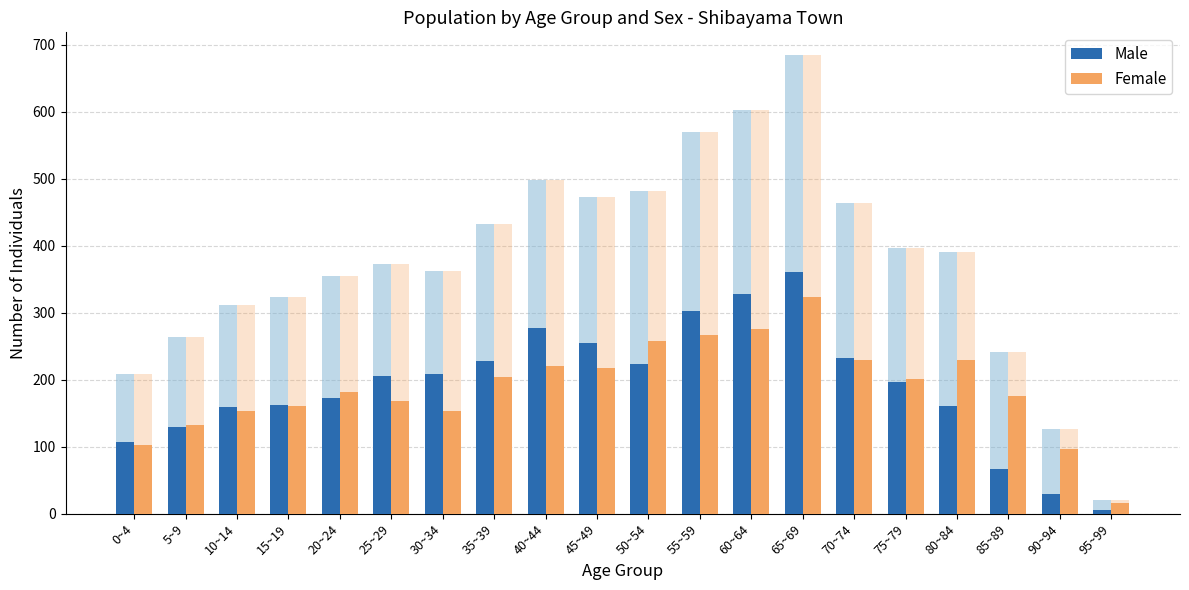

Reading right to left, list all the values displayed in this chart.

Male: 95~99=5	90~94=30	85~89=67	80~84=161	75~79=196	70~74=233	65~69=361	60~64=328	55~59=303	50~54=223	45~49=255	40~44=277	35~39=228	30~34=209	25~29=205	20~24=173	15~19=163	10~14=159	5~9=130	0~4=107
Female: 95~99=16	90~94=96	85~89=175	80~84=230	75~79=201	70~74=230	65~69=323	60~64=275	55~59=267	50~54=258	45~49=218	40~44=221	35~39=204	30~34=153	25~29=168	20~24=182	15~19=161	10~14=153	5~9=133	0~4=102